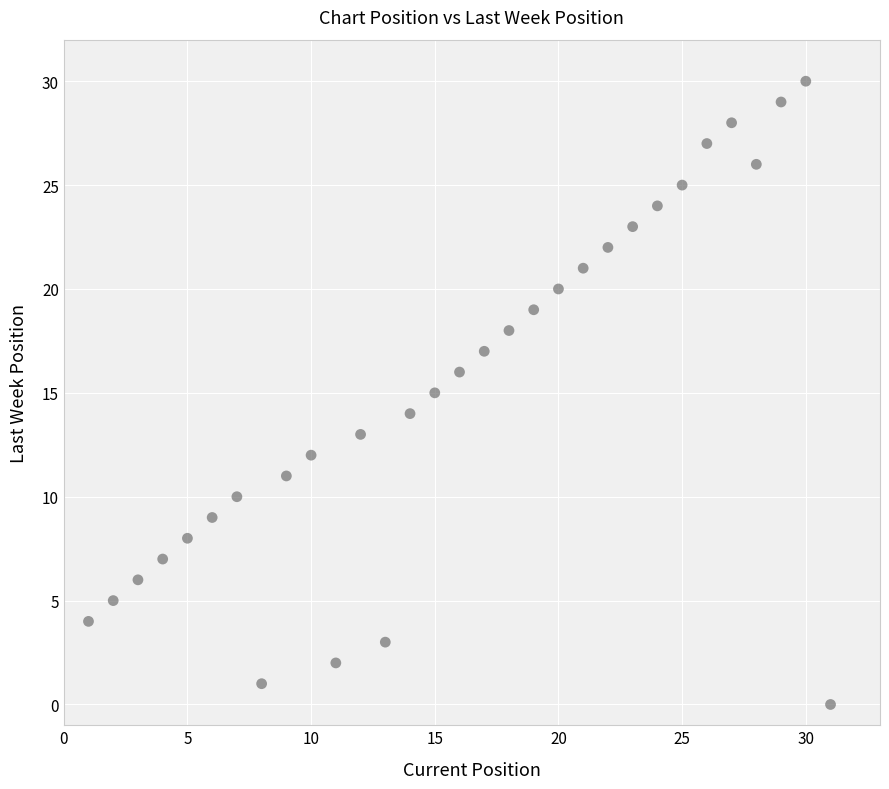

What is the range of Y values (max minus min)?

30